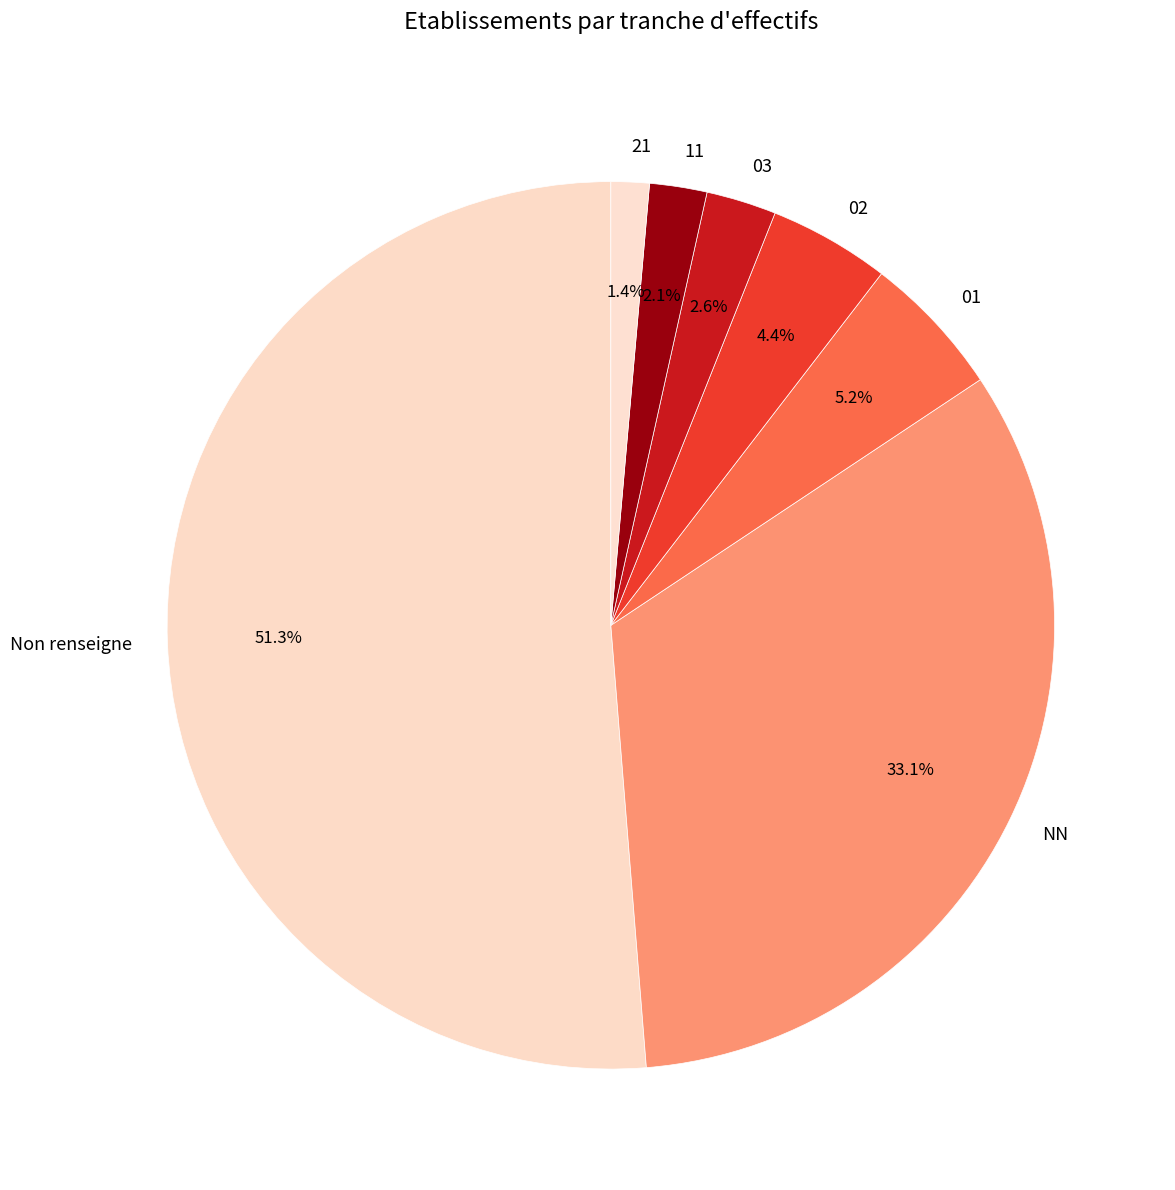

What is the smallest slice in the pie chart?

21